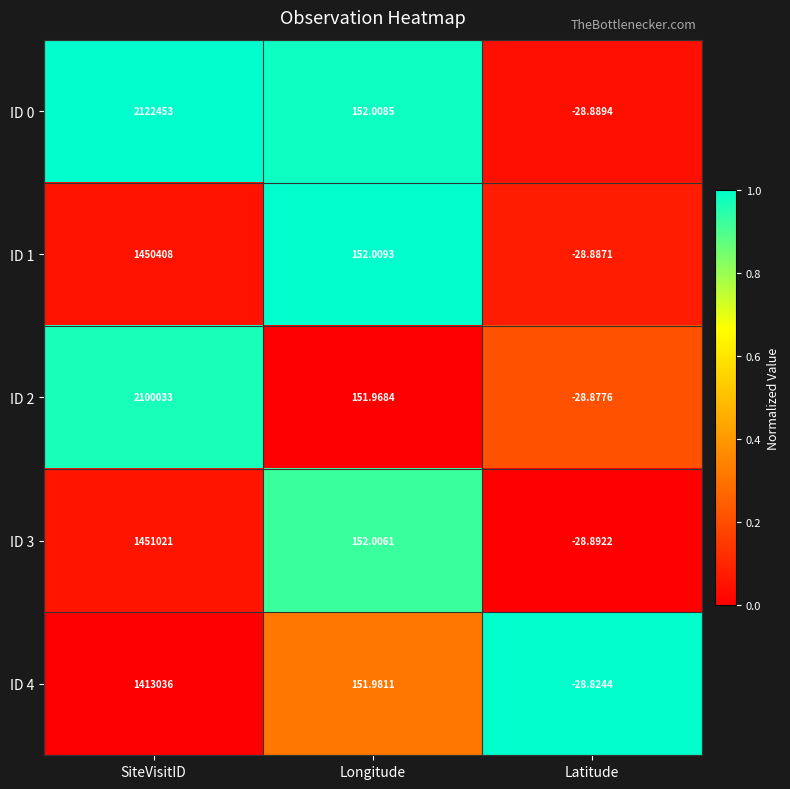

At which category does the chart reach its peak across all series?

SiteVisitID